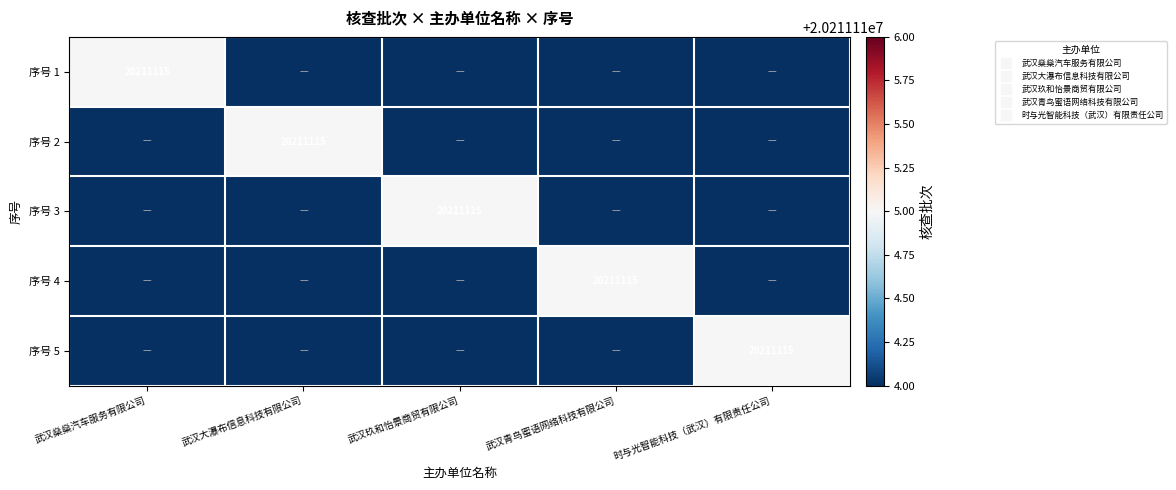

List the series in order of their peak value, lowest first.

序号 1, 序号 2, 序号 3, 序号 4, 序号 5